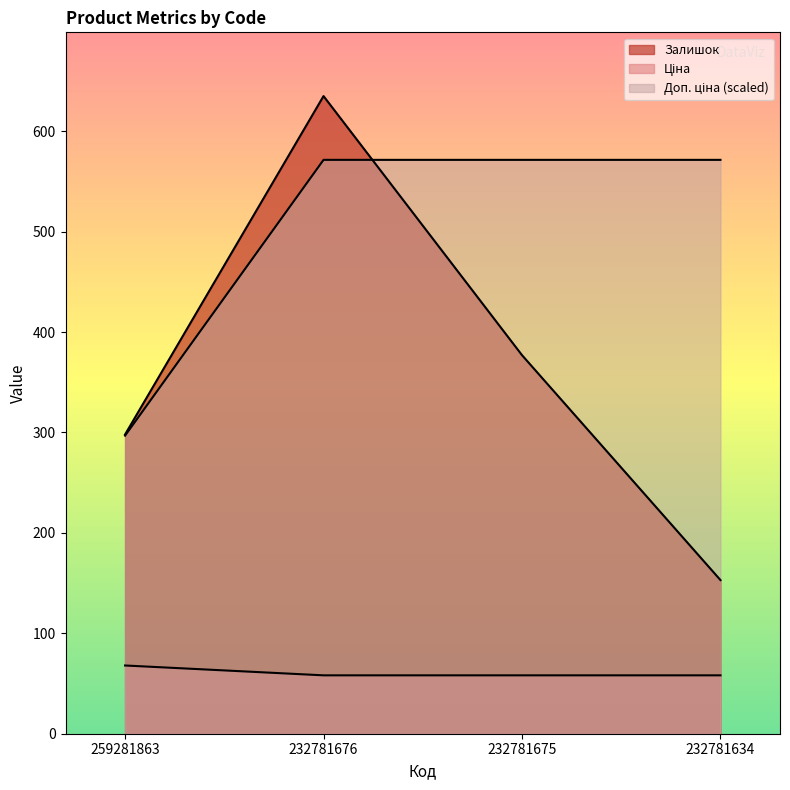

True or false: Залишок and Доп. ціна intersect in this chart.

False